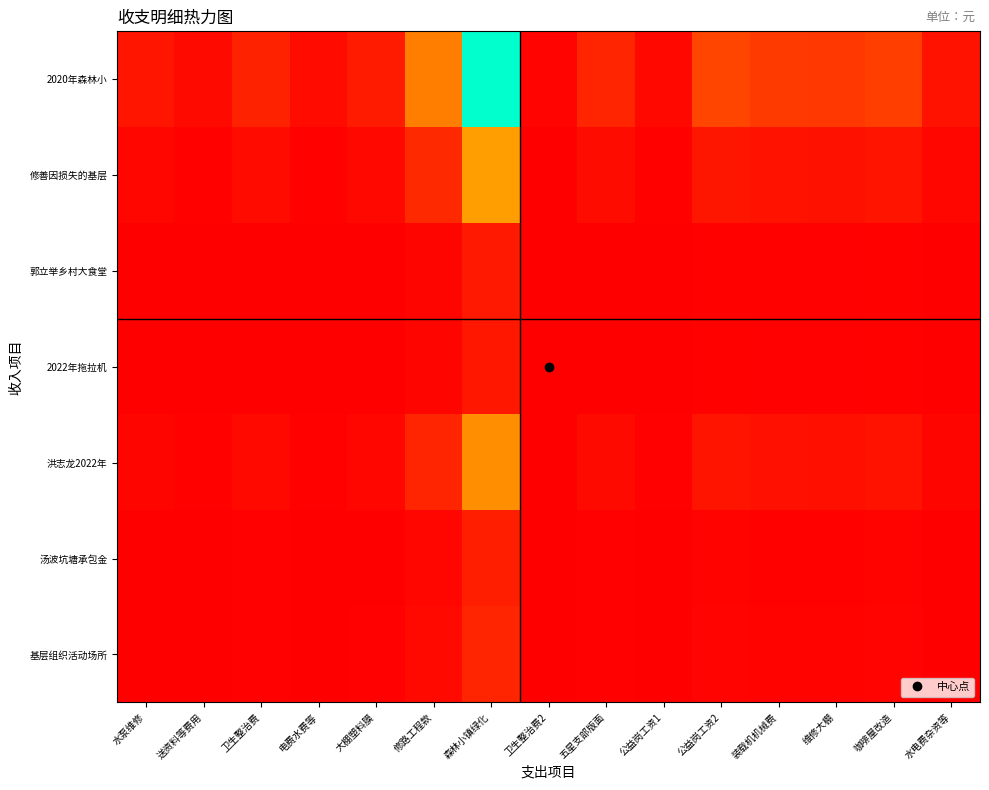

List the series in order of their peak value, lowest first.

2022年拖拉机, 郭立举乡村大食堂, 汤波坑塘承包金, 基层组织活动场所, 洪志龙2022年, 修善因损失的基层, 2020年森林小